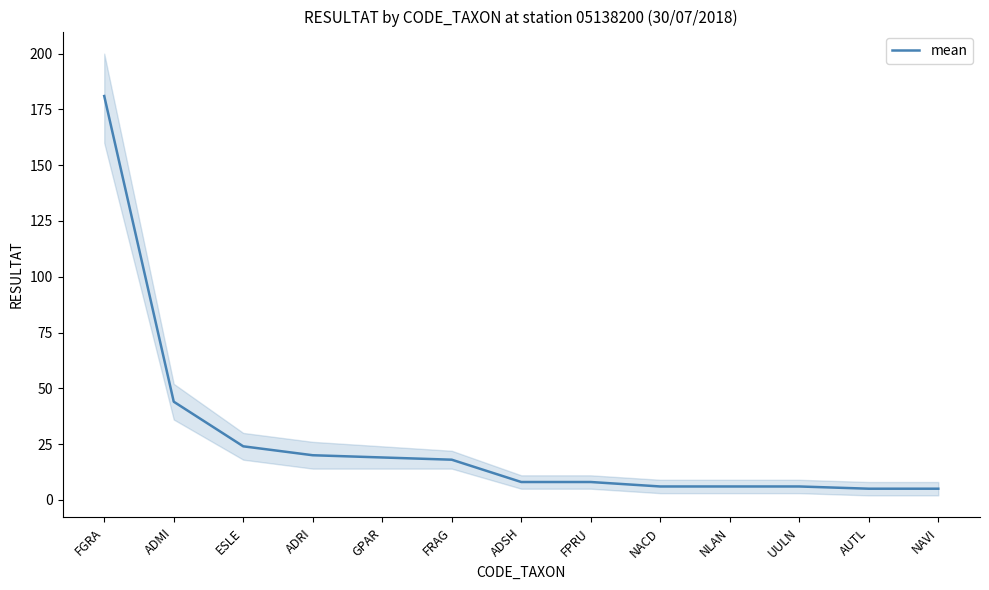

Is it true that the value at UULN is 6?

True